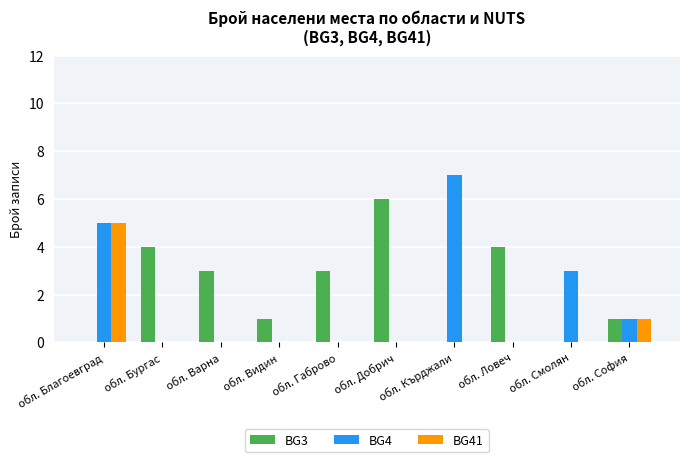

Between обл. Видин and обл. Смолян, which series saw the biggest shift?

BG4